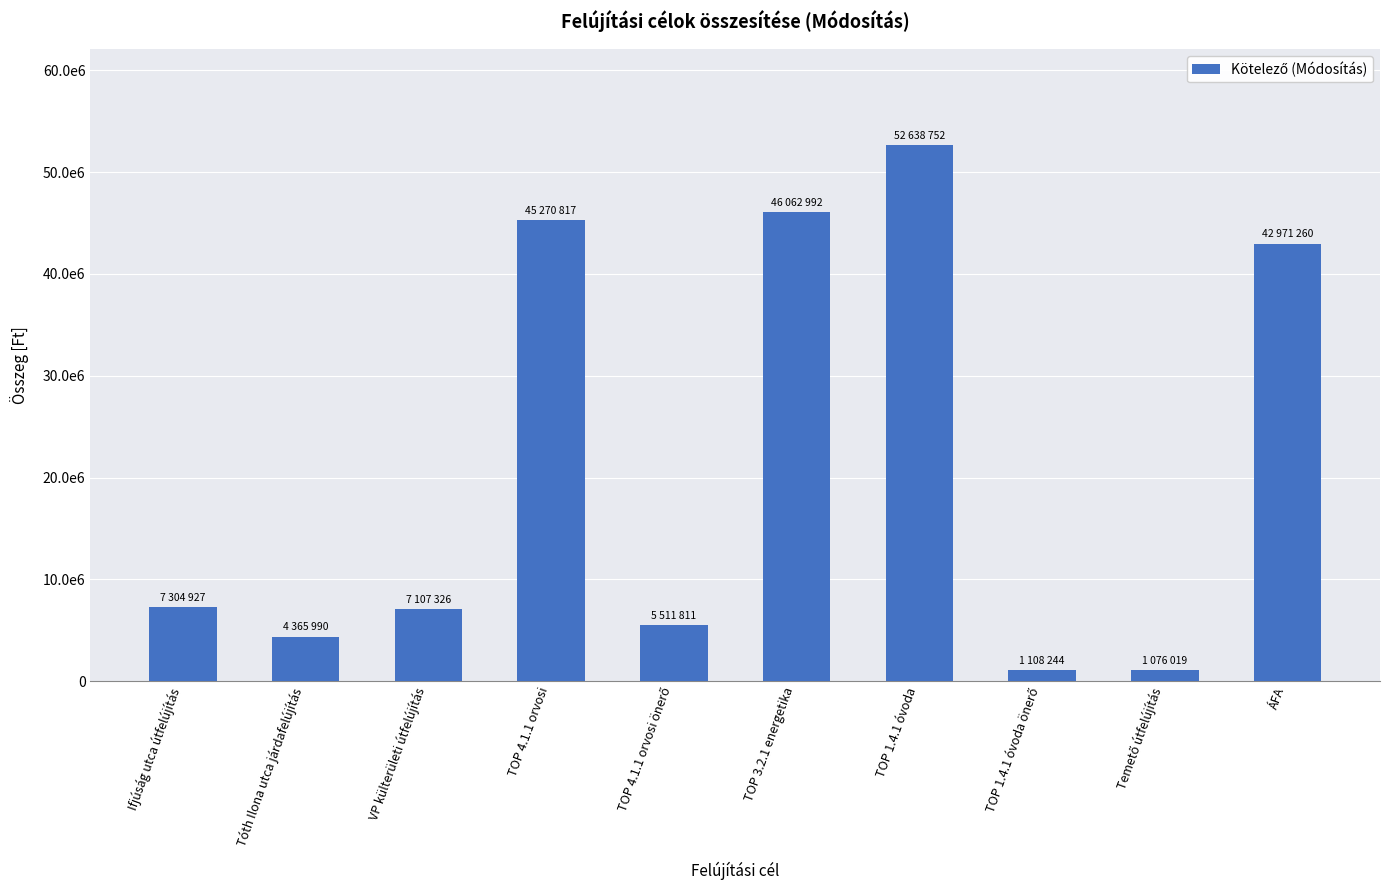

Rank the categories by value from lowest to highest.

Temető útfelújítás, TOP 1.4.1 óvoda önerő, Tóth Ilona utca járdafelújítás, TOP 4.1.1 orvosi önerő, VP külterületi útfelújítás, Ifjúság utca útfelújítás, ÁFA, TOP 4.1.1 orvosi, TOP 3.2.1 energetika, TOP 1.4.1 óvoda